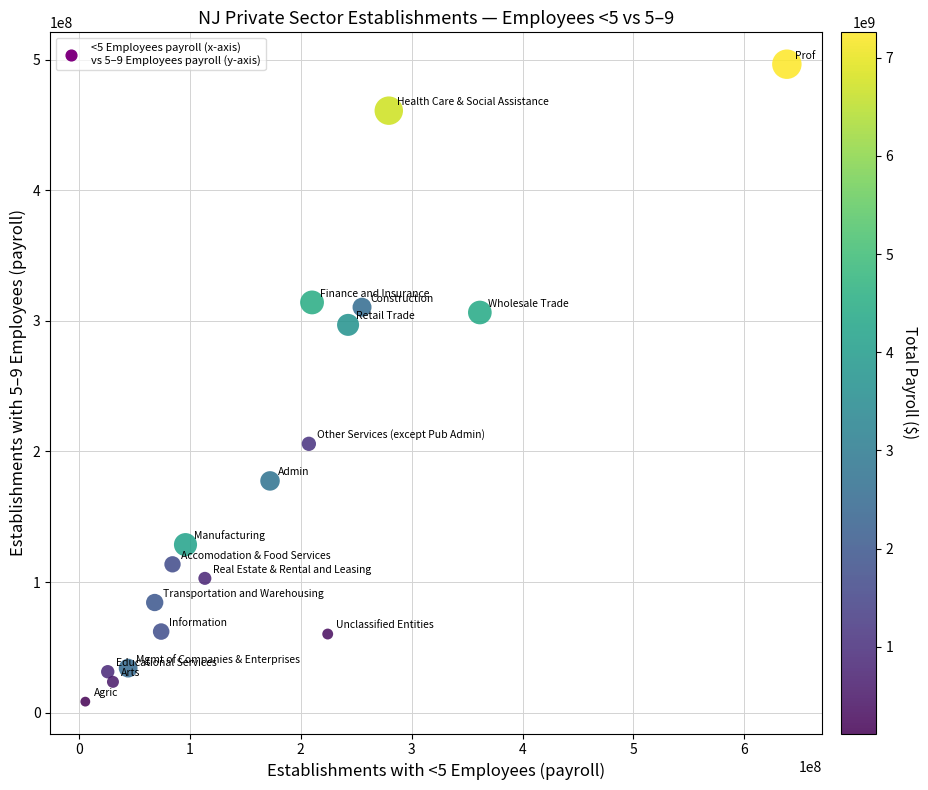

What is the range of X values (max minus min)?

632441535